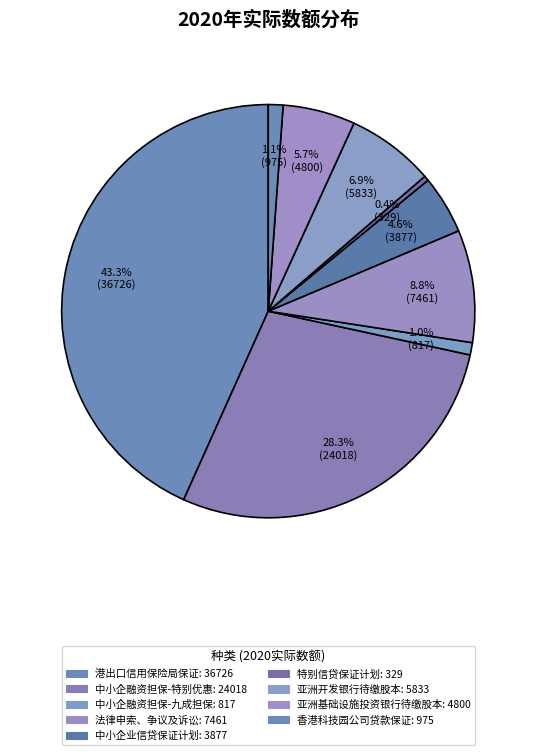

Count the number of slices in the pie.

9